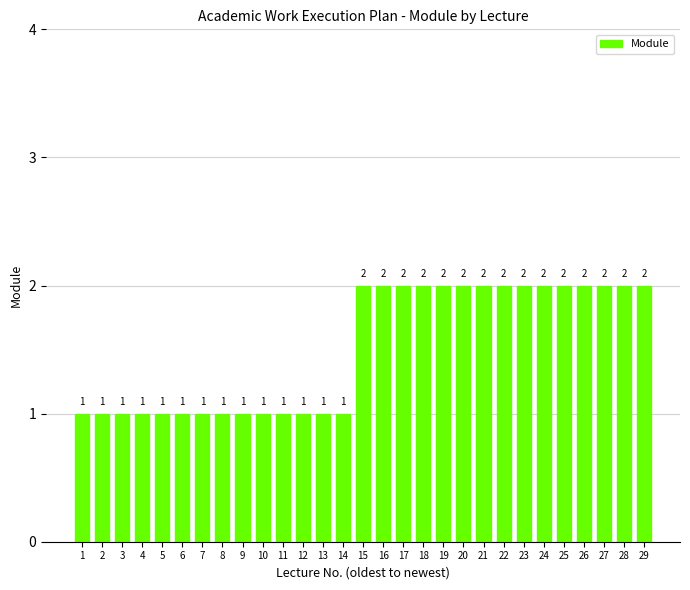

Are the bars horizontal?

No